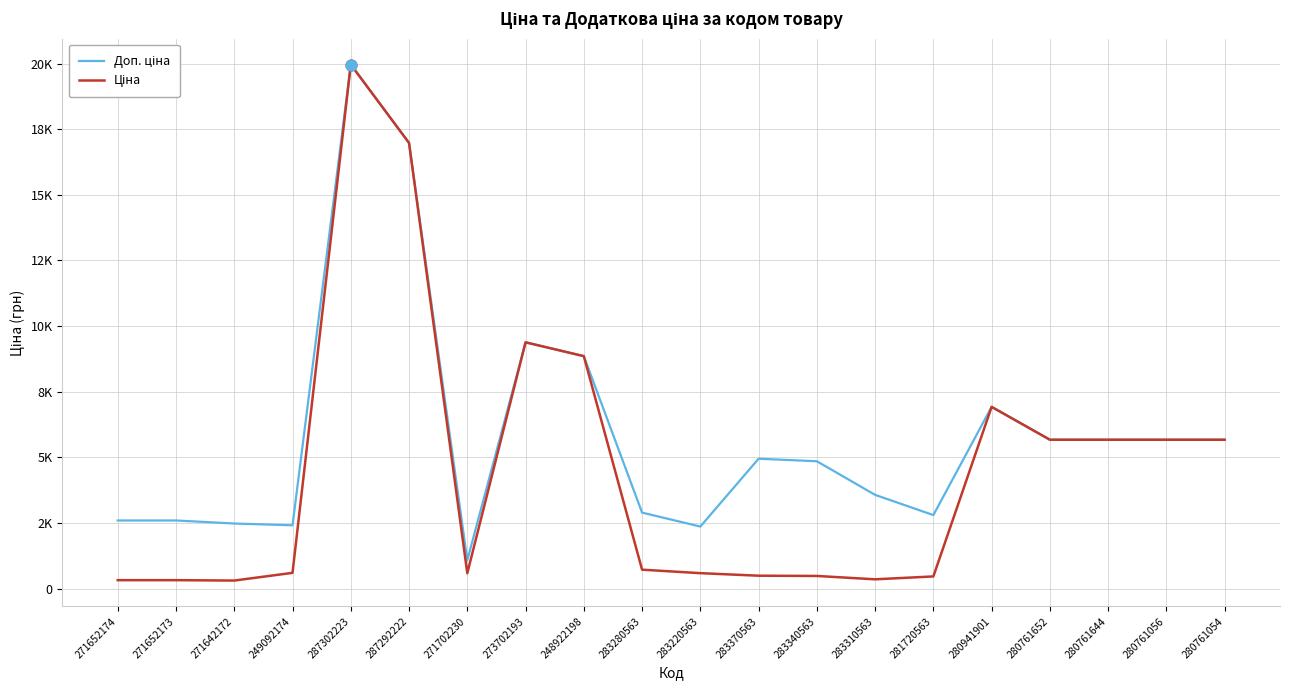

What is the total value across all series at 287292222?

33952.7